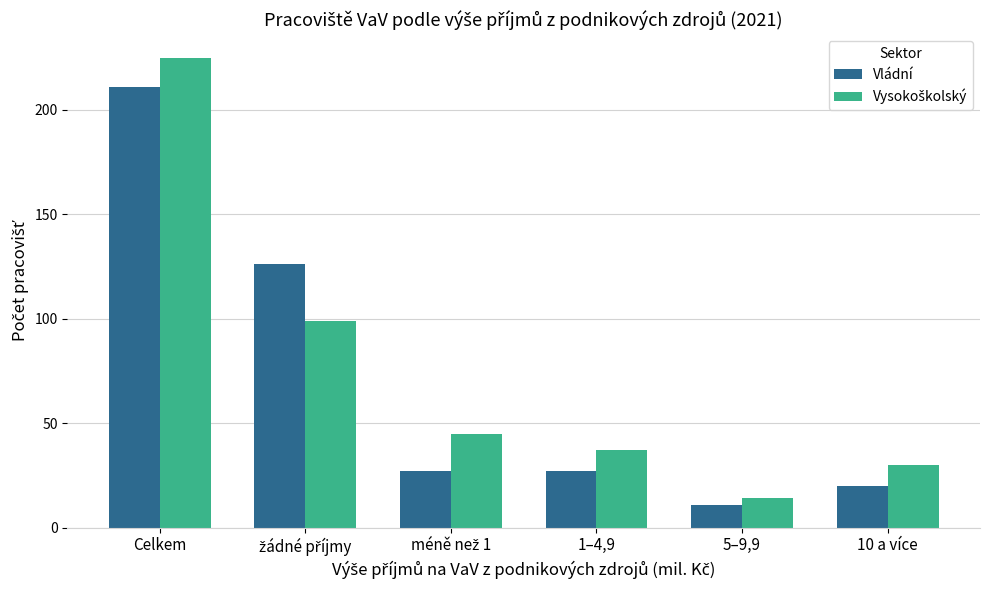

What is the label of the 3rd bar from the right?

1–4,9